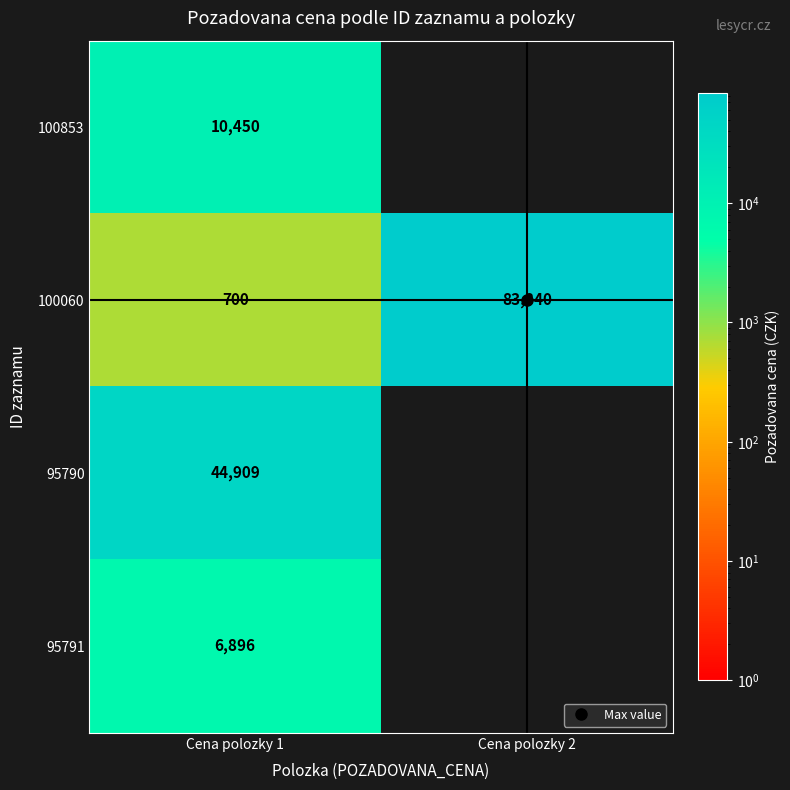

At which label does 100853 reach its peak?

Cena polozky 1